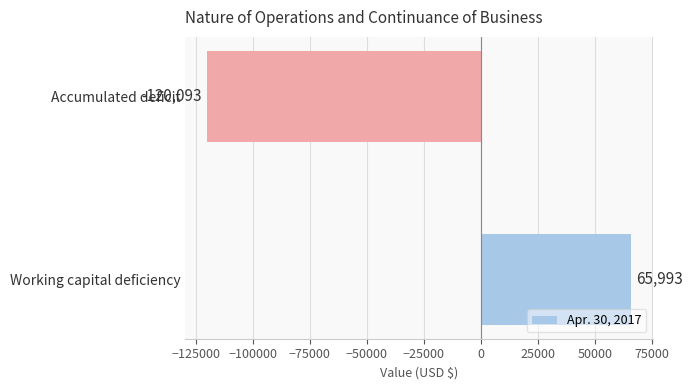

List the labels in order of value, largest first.

Working capital deficiency, Accumulated deficit